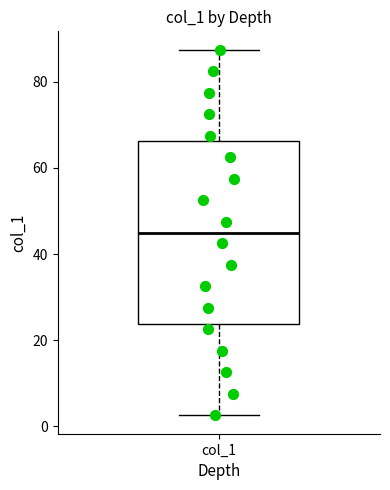

Where does the upper whisker of the box for col_1 end on the y-axis? The values are not printed on the chart, so give them approximately, as read against the axis.

88